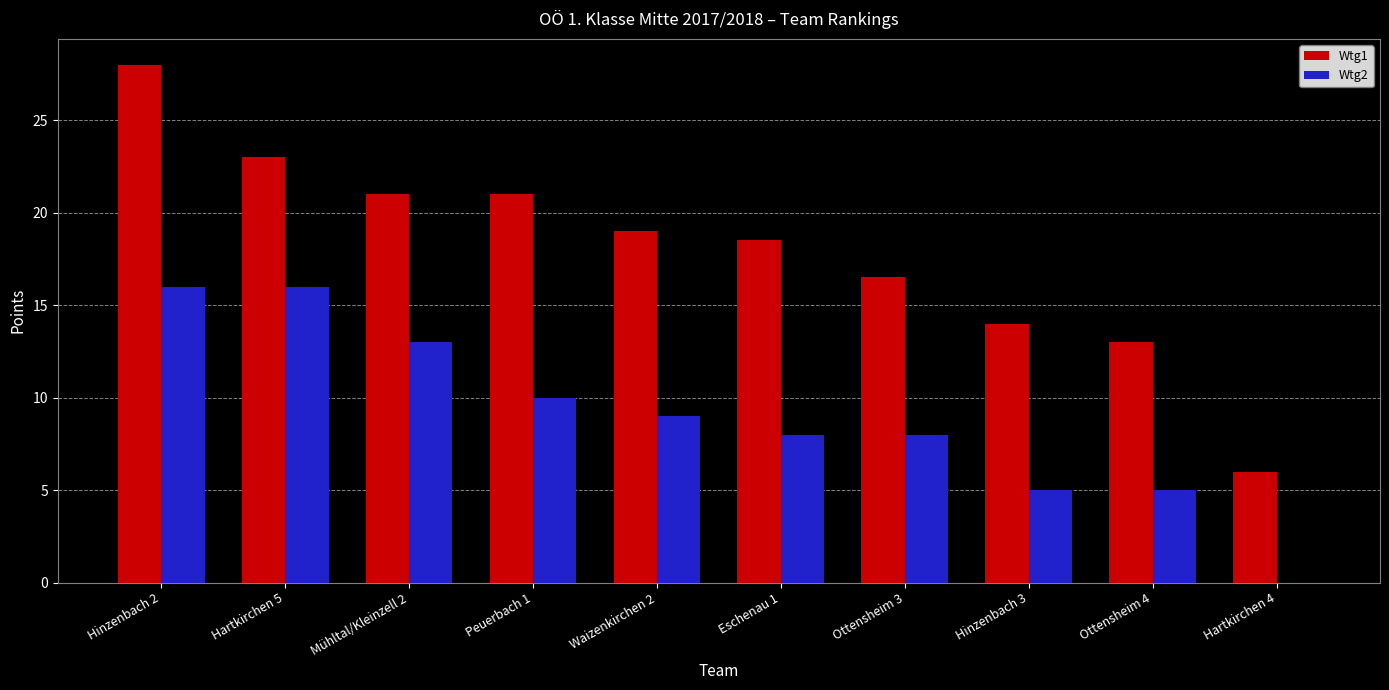

What are all the series names shown in the legend?

Wtg1, Wtg2